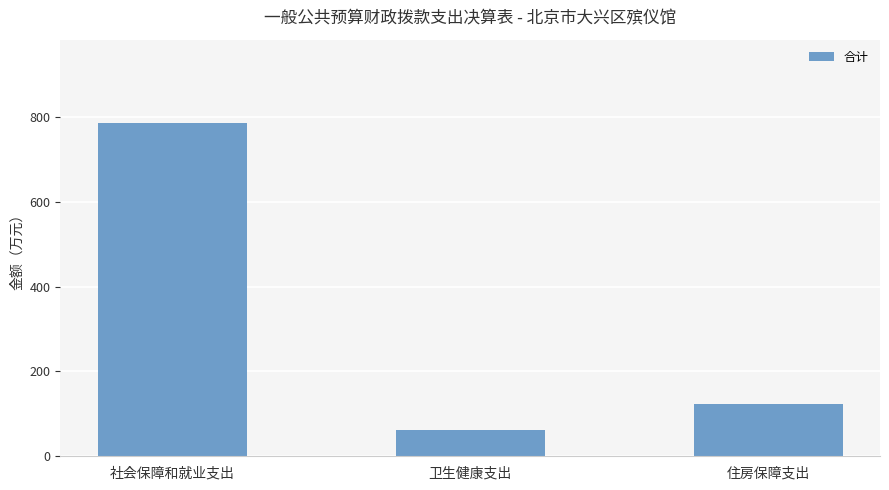

What is the sum of all values?

971.0